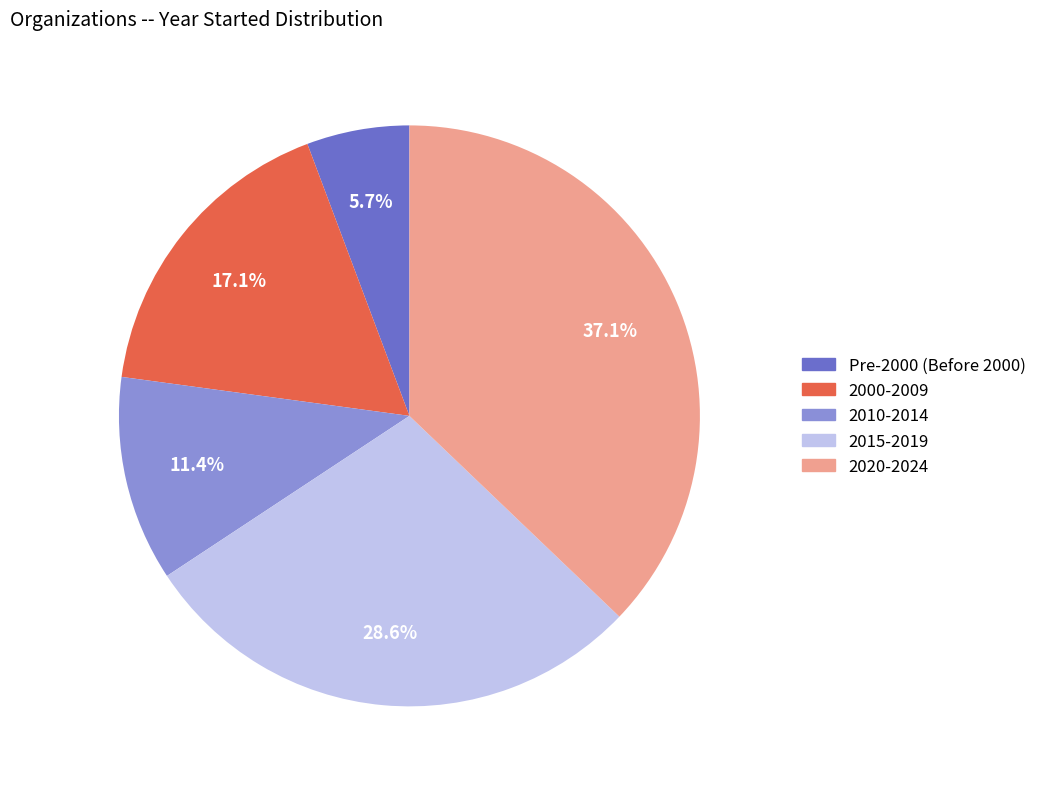

Is there a majority slice in this chart?

No